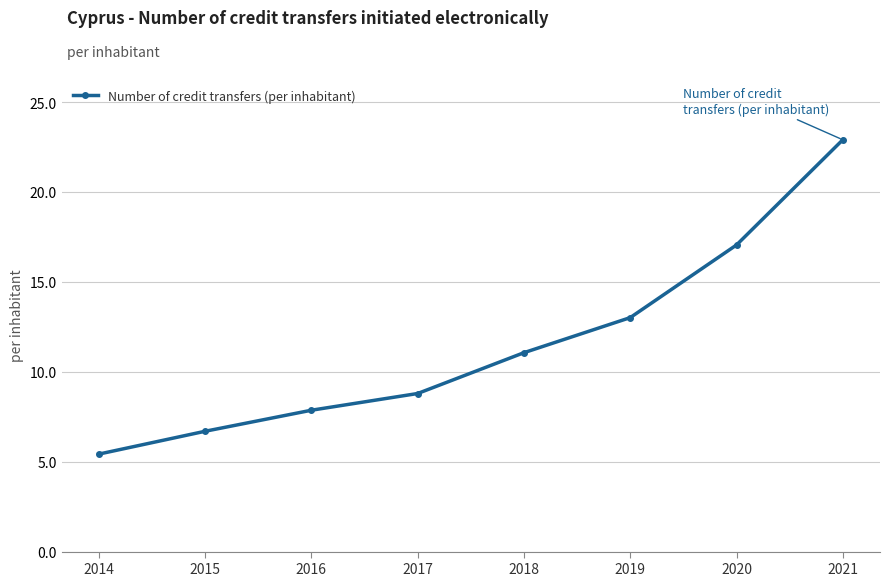

Rank the categories by value from highest to lowest.

2021, 2020, 2019, 2018, 2017, 2016, 2015, 2014